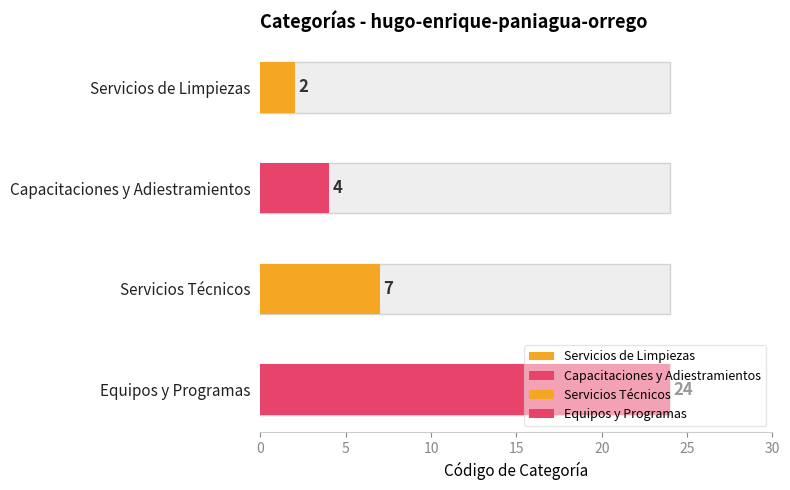

Reading right to left, what are all the values shown in this chart?

Equipos y Programas=24	Servicios Técnicos=7	Capacitaciones y Adiestramientos=4	Servicios de Limpiezas=2